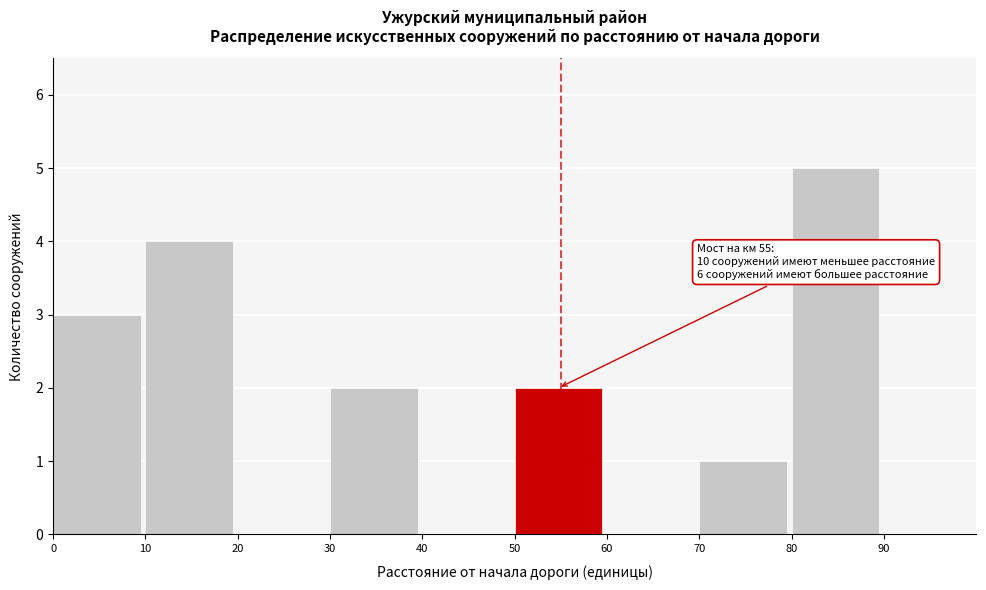

Over which range of the x-axis is the bar tallest?

80 to 90